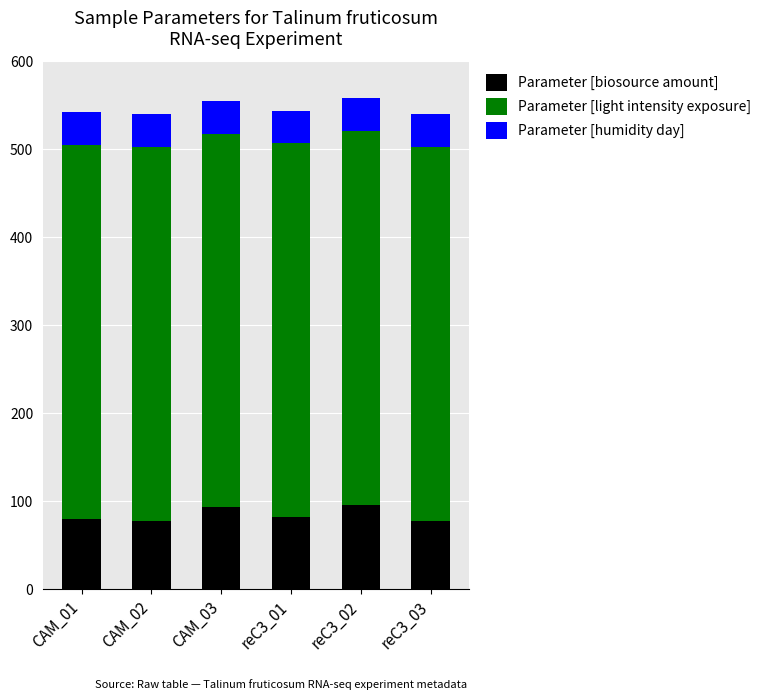

What is the total value across all series at CAM_02?

540